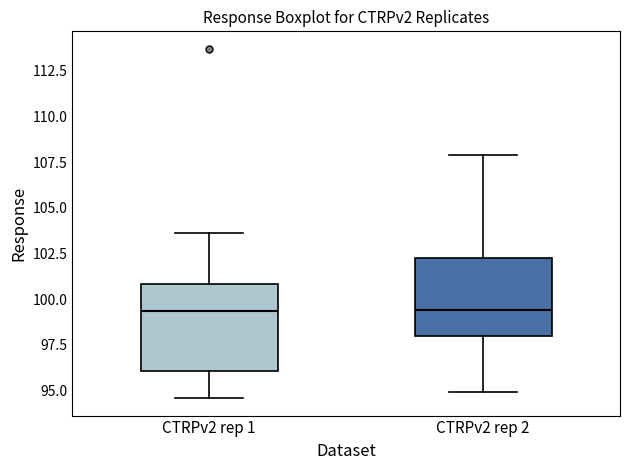

Where does the median line of the box for CTRPv2 rep 2 sit on the y-axis? The values are not printed on the chart, so give them approximately, as read against the axis.

99.5